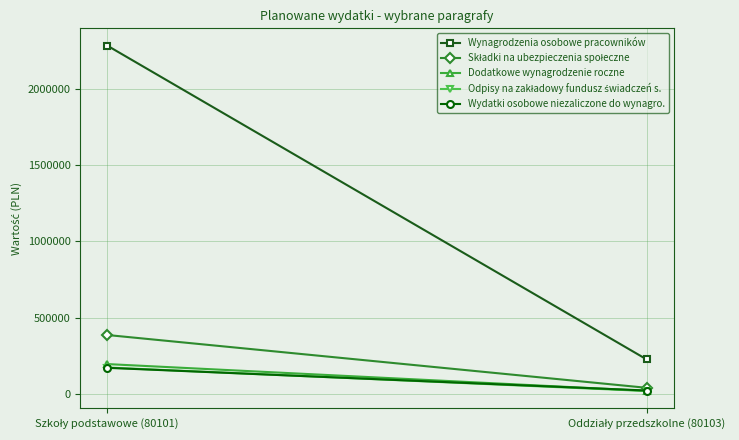

What is the value of the Wynagrodzenia osobowe pracowników point at the 2nd from the left?

225000